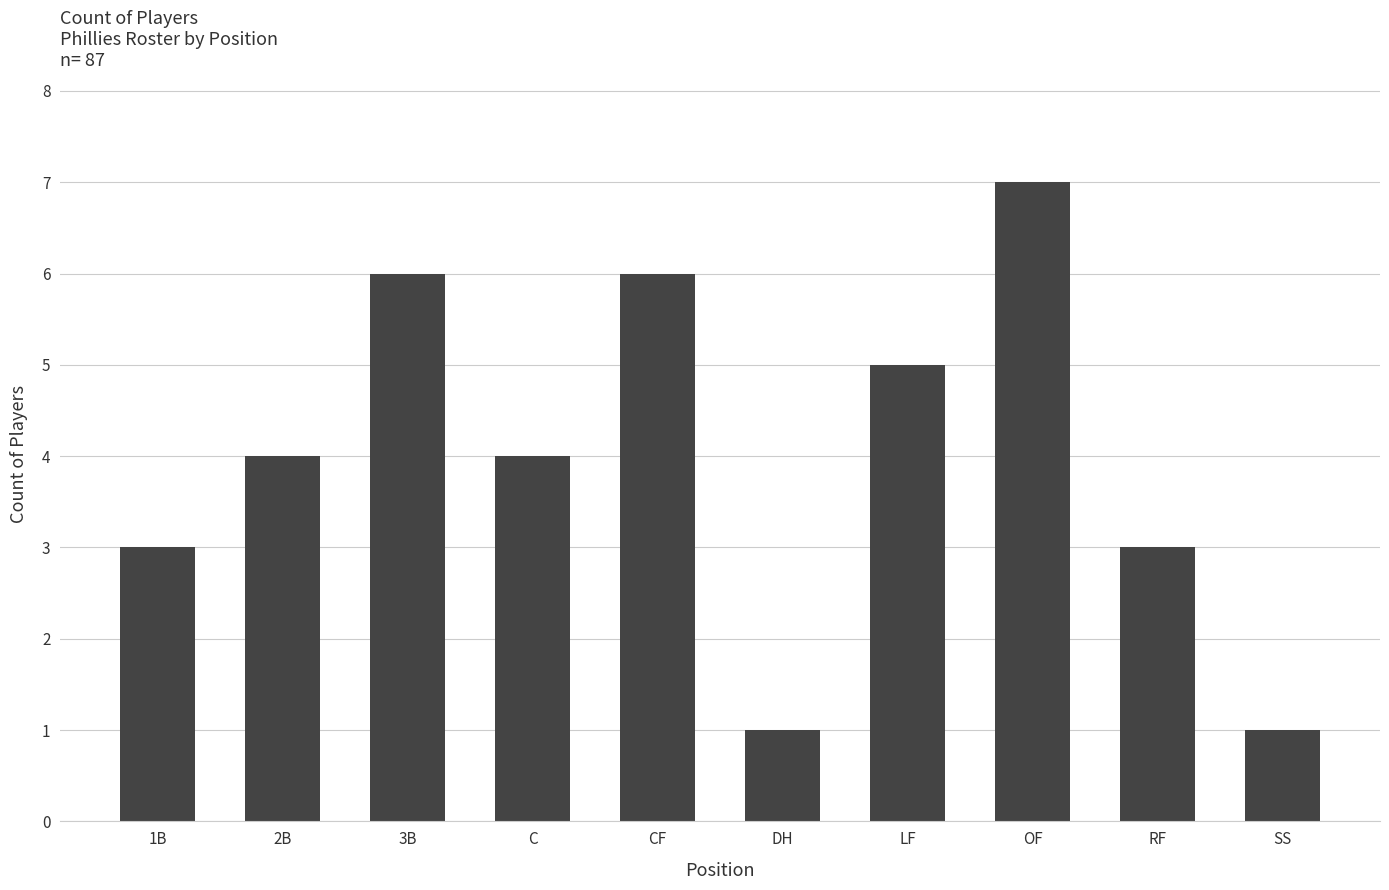

What is the maximum value shown in the chart?

7